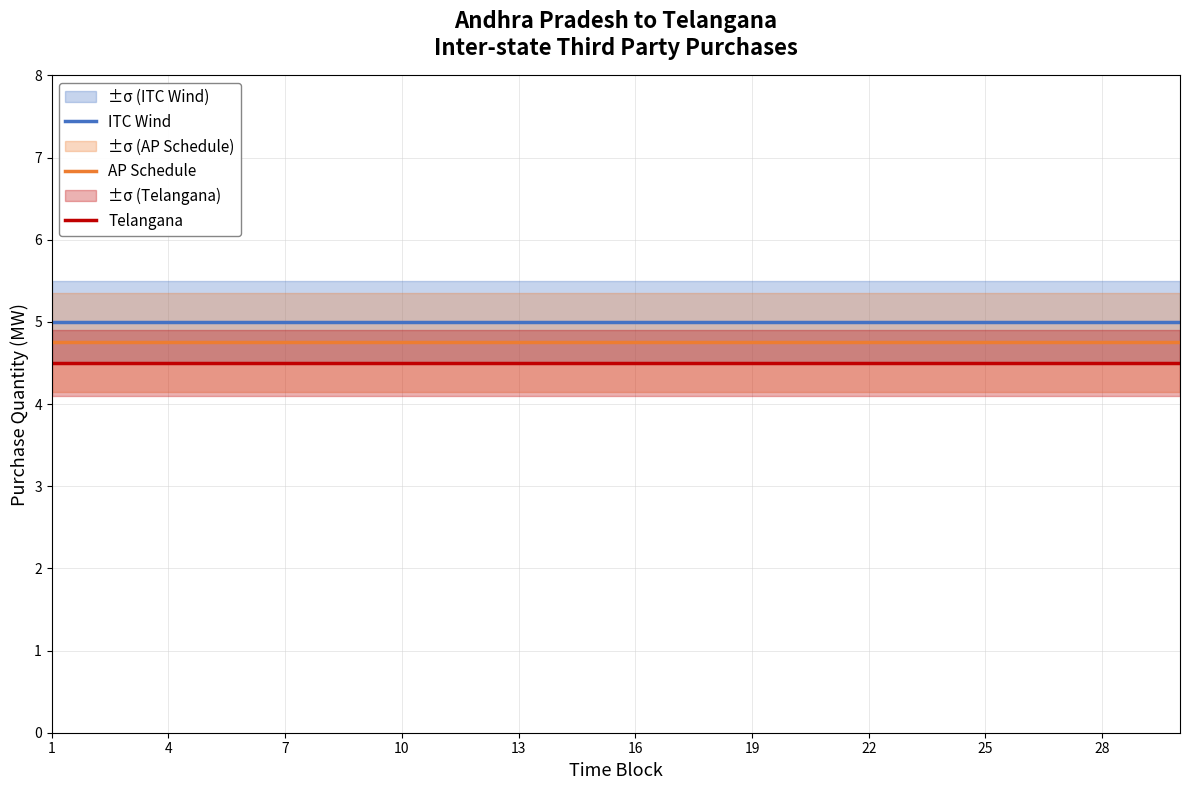

At which label is ITC Wind closest to 5?

1